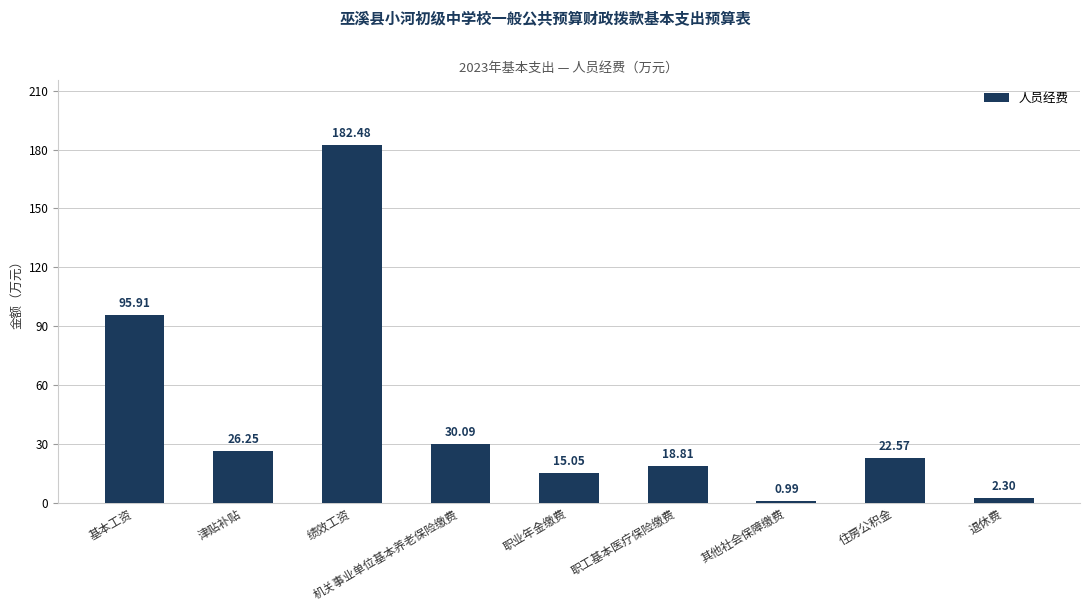

What is the maximum value shown in the chart?

182.5